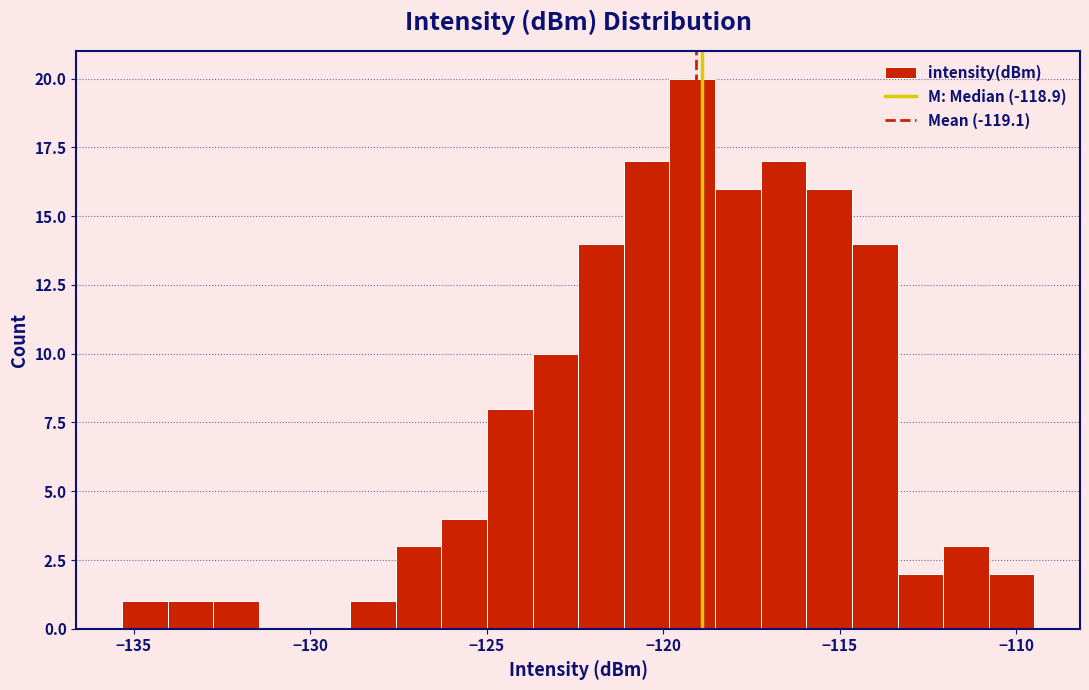

Read against the x-axis, roughly where is the centre of the tallest bar?

-119.0